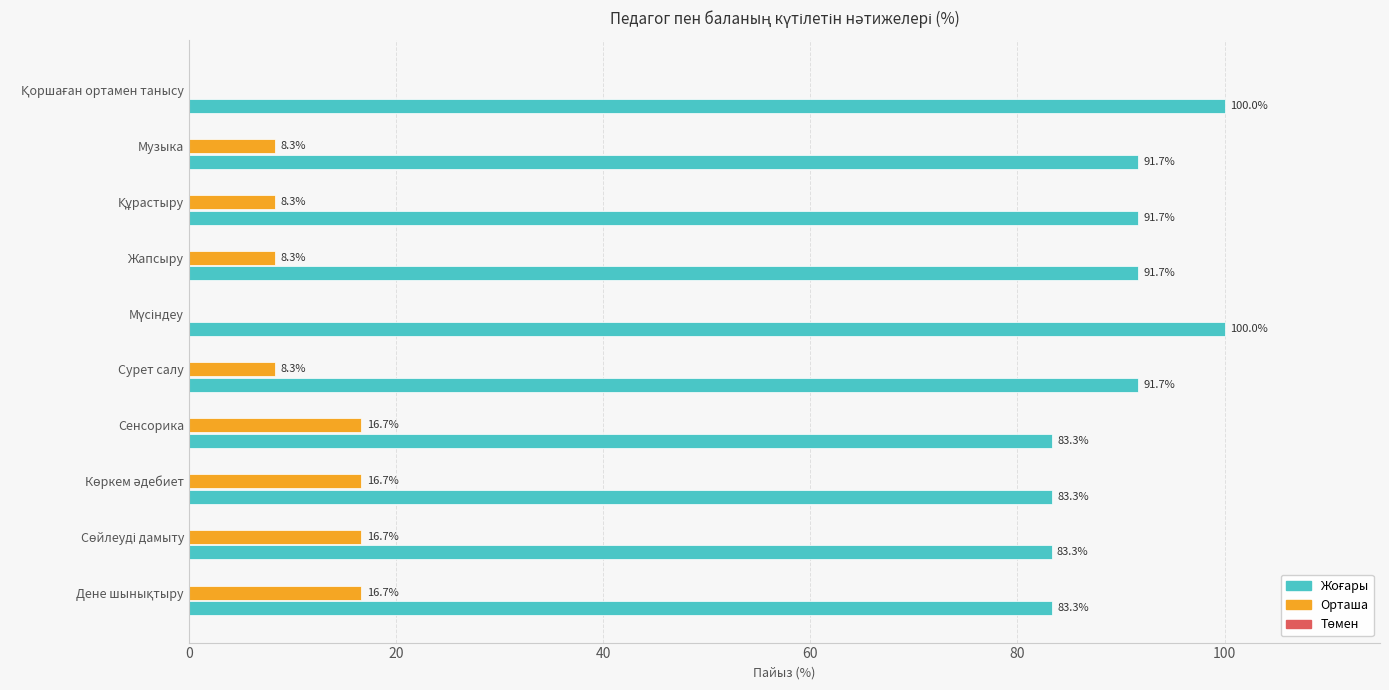

What value does the Орташа series have at Сурет салу?

8.3